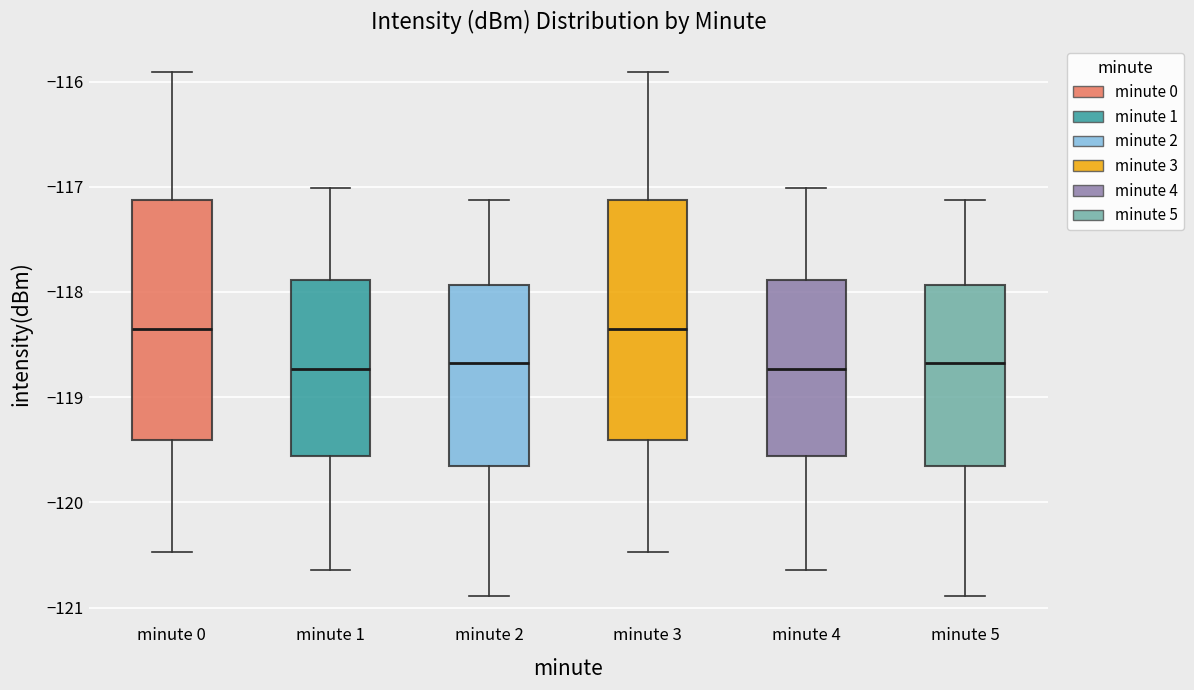

Reading left to right, read every box against the y-axis: the position of its median line, the range the box covers, and the ends of its whiskers. The values are not printed on the chart, so give them approximately, as read against the axis.

minute 0: median -118.3, box -119.4 to -117.1, whiskers -120.5 to -115.9
minute 1: median -118.7, box -119.6 to -117.9, whiskers -120.6 to -117.0
minute 2: median -118.7, box -119.7 to -117.9, whiskers -120.9 to -117.1
minute 3: median -118.3, box -119.4 to -117.1, whiskers -120.5 to -115.9
minute 4: median -118.7, box -119.6 to -117.9, whiskers -120.6 to -117.0
minute 5: median -118.7, box -119.7 to -117.9, whiskers -120.9 to -117.1